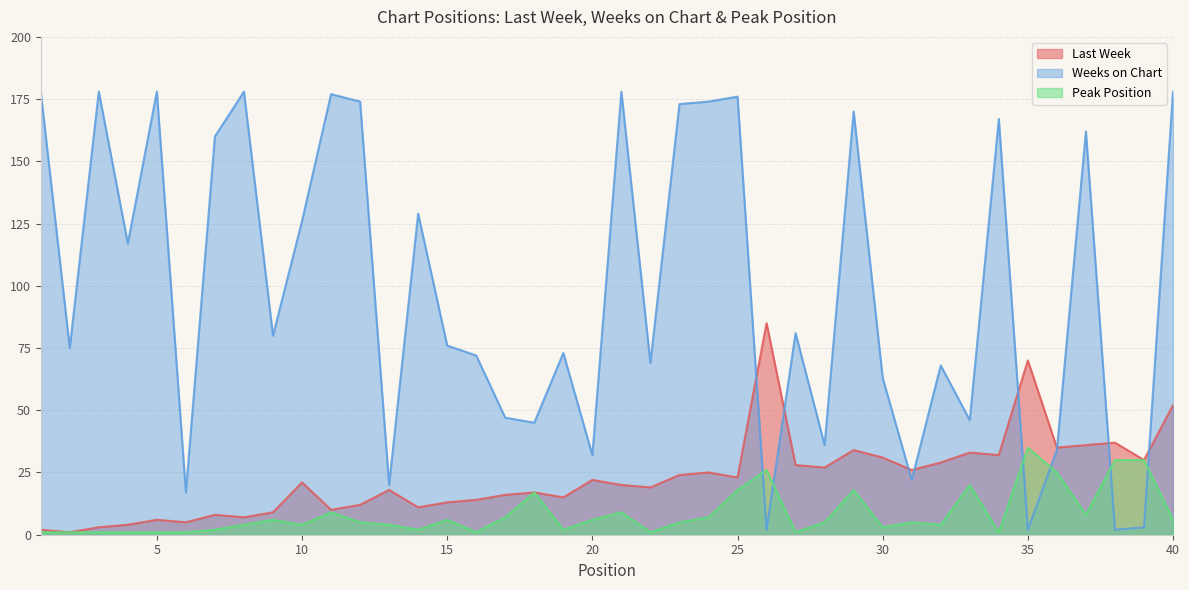

Reading right to left, extract all data points from this chart.

Last Week: 40=52	39=30	38=37	37=36	36=35	35=70	34=32	33=33	32=29	31=26	30=31	29=34	28=27	27=28	26=85	25=23	24=25	23=24	22=19	21=20	20=22	19=15	18=17	17=16	16=14	15=13	14=11	13=18	12=12	11=10	10=21	9=9	8=7	7=8	6=5	5=6	4=4	3=3	2=1	1=2
Weeks on Chart: 40=178	39=3	38=2	37=162	36=34	35=2	34=167	33=46	32=68	31=22	30=63	29=170	28=36	27=81	26=2	25=176	24=174	23=173	22=69	21=178	20=32	19=73	18=45	17=47	16=72	15=76	14=129	13=20	12=174	11=177	10=126	9=80	8=178	7=160	6=17	5=178	4=117	3=178	2=75	1=178
Peak Position: 40=6	39=30	38=30	37=8	36=25	35=35	34=1	33=20	32=4	31=5	30=3	29=18	28=5	27=1	26=26	25=18	24=7	23=5	22=1	21=9	20=6	19=2	18=17	17=7	16=1	15=6	14=2	13=4	12=5	11=9	10=4	9=6	8=4	7=2	6=1	5=1	4=1	3=1	2=1	1=1